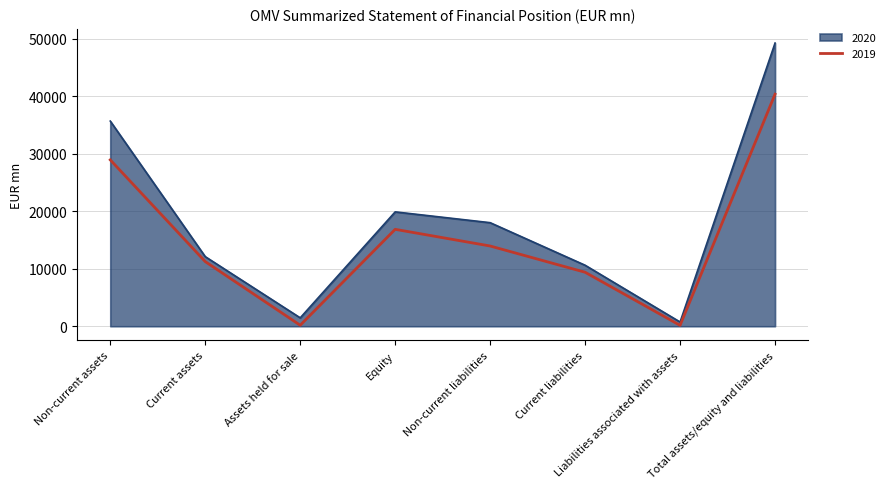

What is the spread (max minus min) of values at Current assets?

864